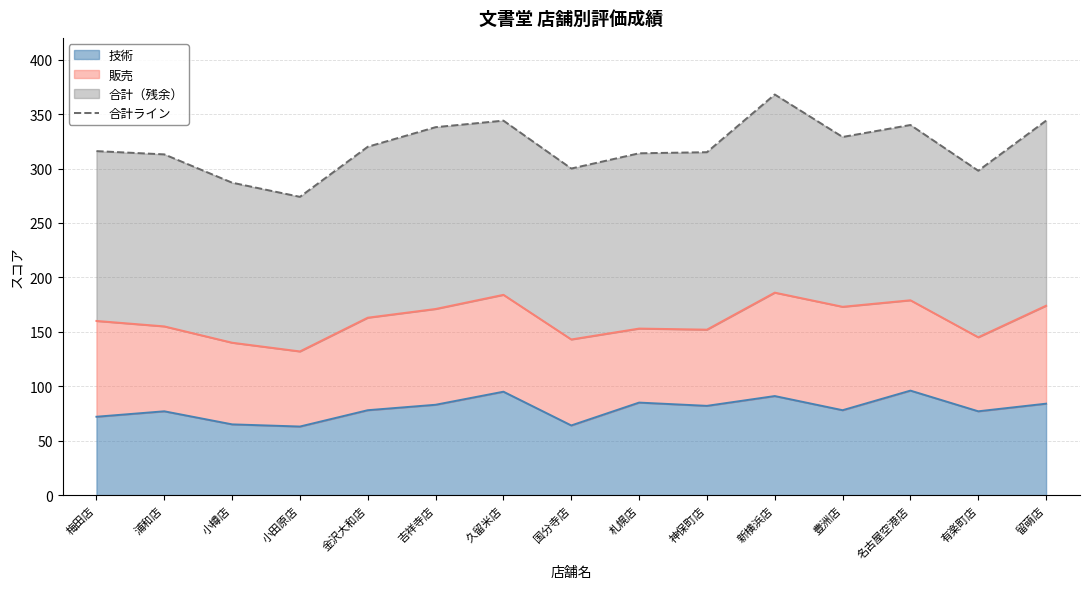

Rank the categories by value from lowest to highest.

小田原店, 小樽店, 有楽町店, 国分寺店, 浦和店, 札幌店, 神保町店, 梅田店, 金沢大和店, 豊洲店, 吉祥寺店, 名古屋空港店, 久留米店, 留萌店, 新横浜店